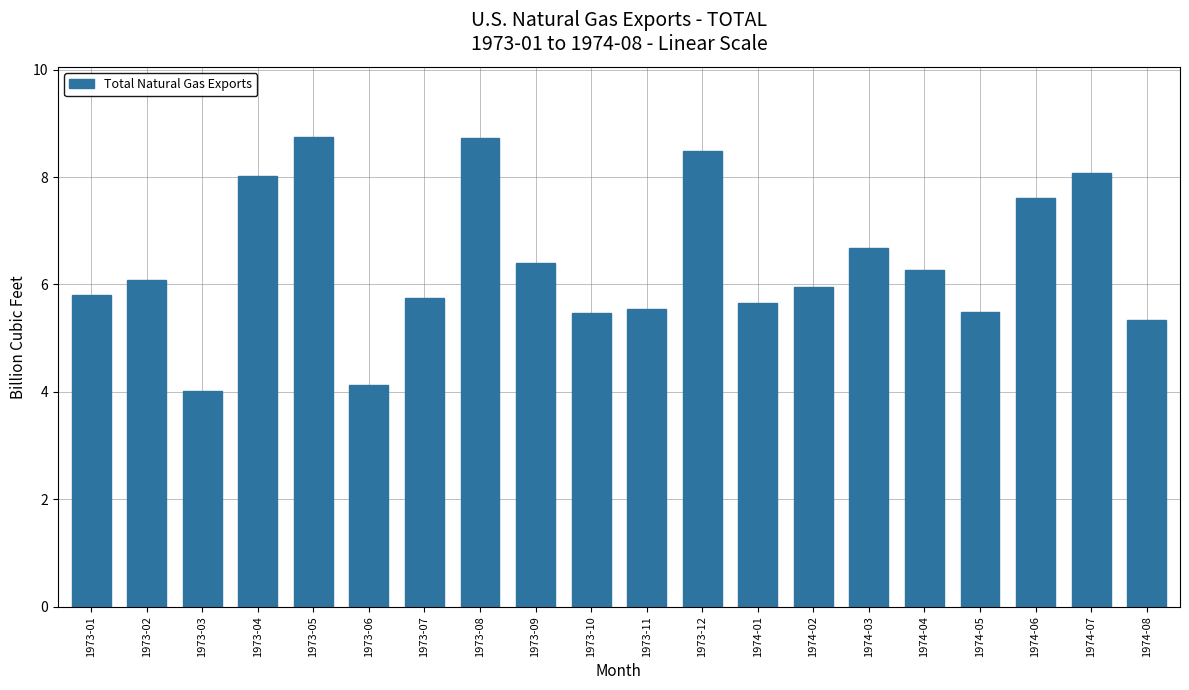

What is the smallest value displayed?

4.0